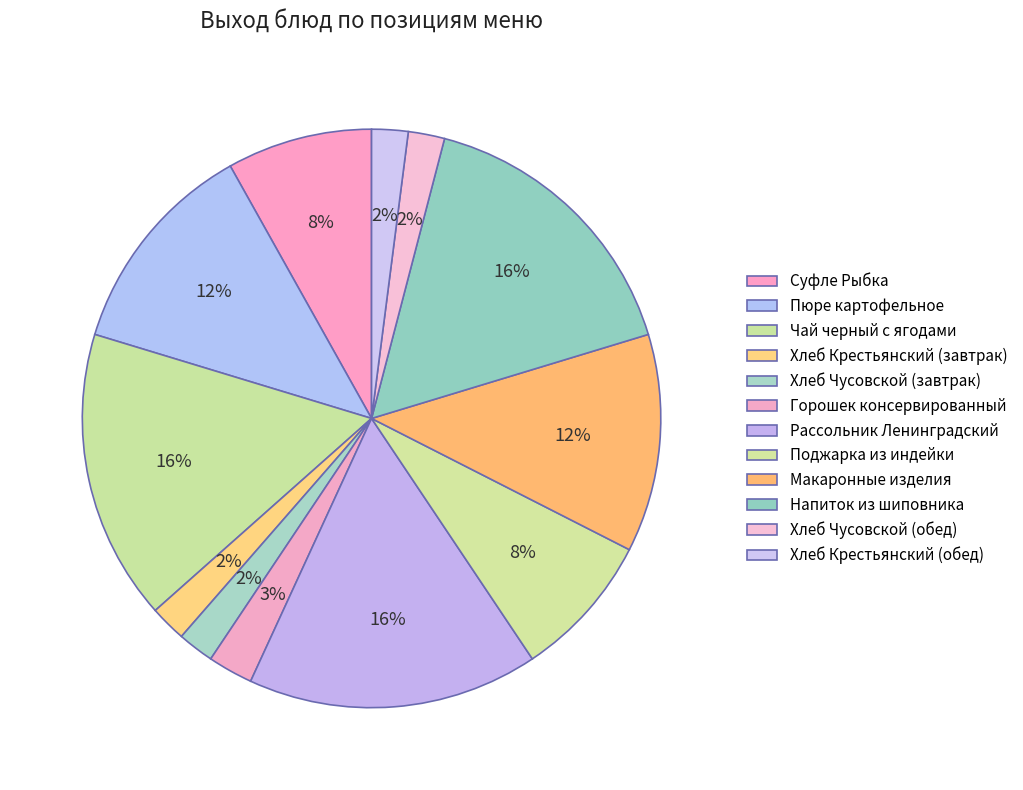

How many segments does this pie chart have?

12